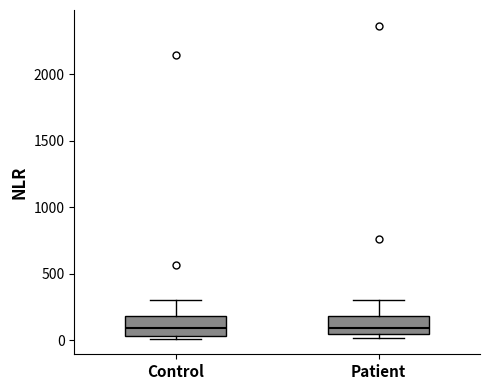

Reading left to right, read every box against the y-axis: the position of its median line, the range the box covers, and the ends of its whiskers. The values are not printed on the chart, so give them approximately, as read against the axis.

Control: median 100, box 50 to 200, whiskers 0 to 300
Patient: median 100, box 50 to 200, whiskers 0 to 300